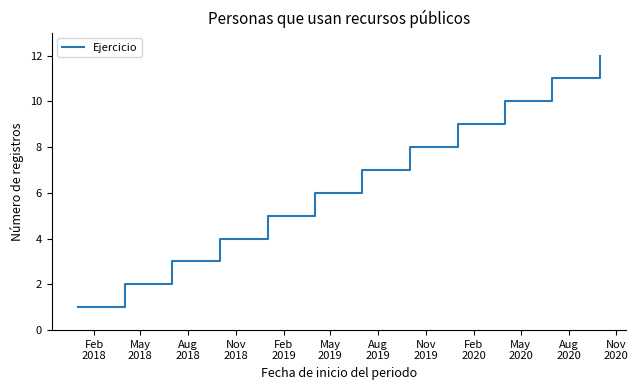

What is the maximum value shown in the chart?

12